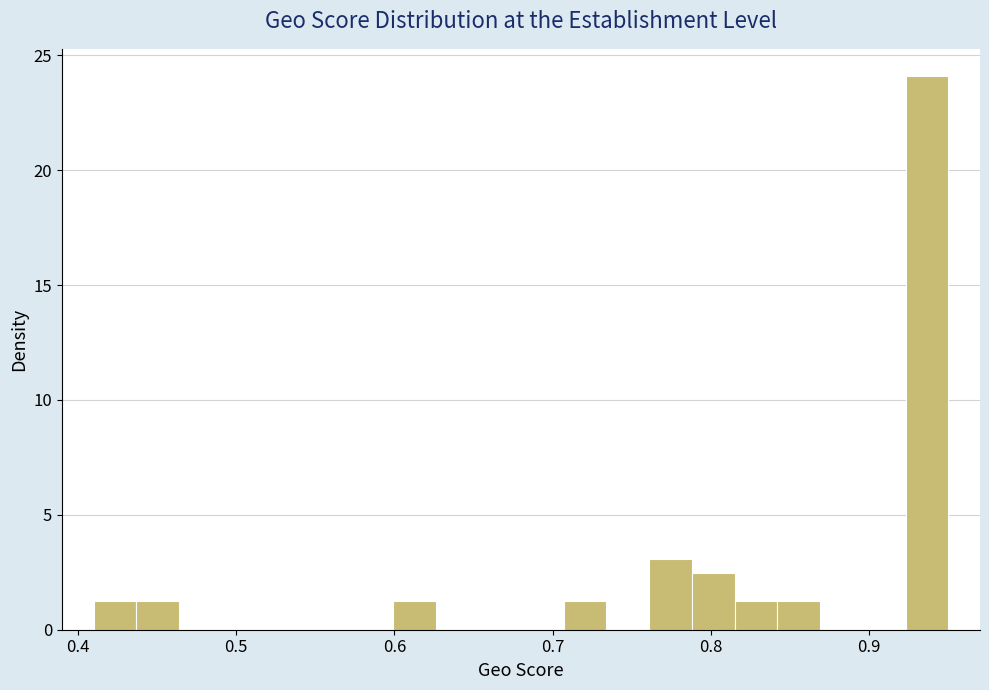

Around what value on the x-axis is the tallest bar? Give the approximate position of its centre, as read against the axis.

0.94